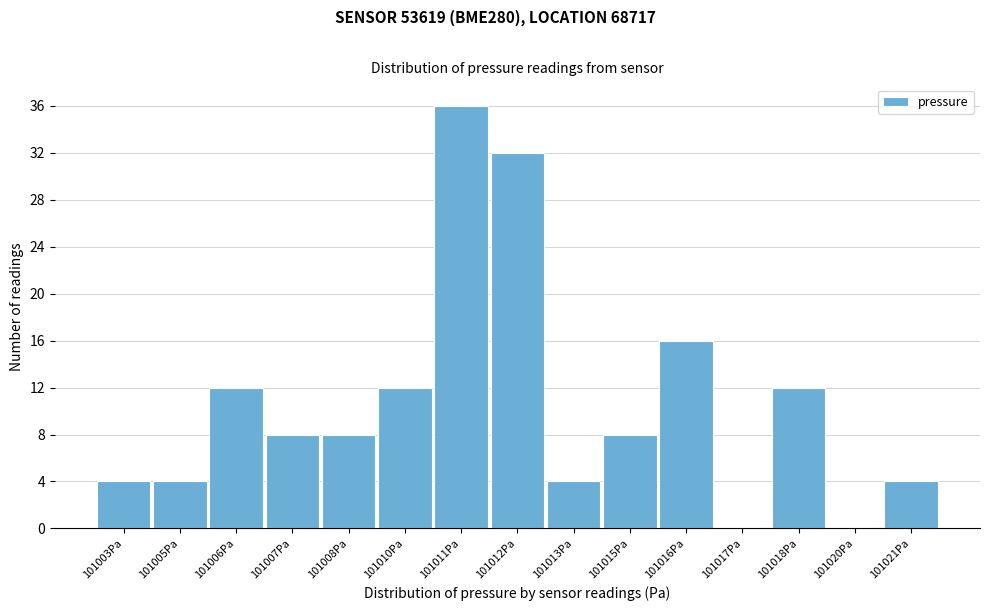

Reading right to left, extract all data points from this chart.

101021Pa=4	101020Pa=0	101018Pa=12	101017Pa=0	101016Pa=16	101015Pa=8	101013Pa=4	101012Pa=32	101011Pa=36	101010Pa=12	101008Pa=8	101007Pa=8	101006Pa=12	101005Pa=4	101003Pa=4